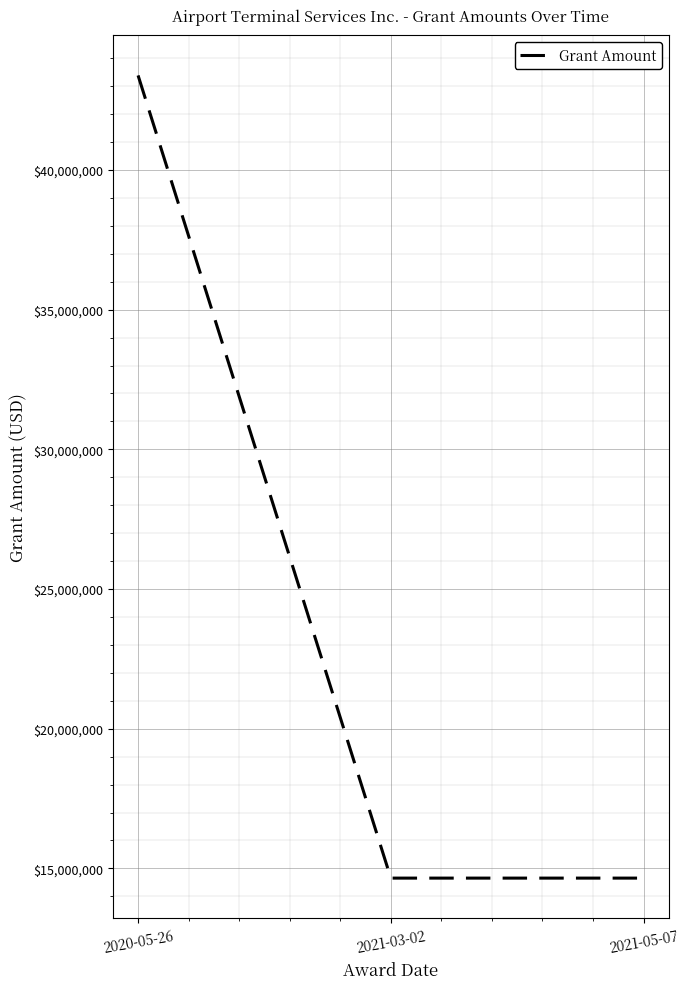

What is the change in value from 2020-05-26 to 2021-03-02?

-28728989